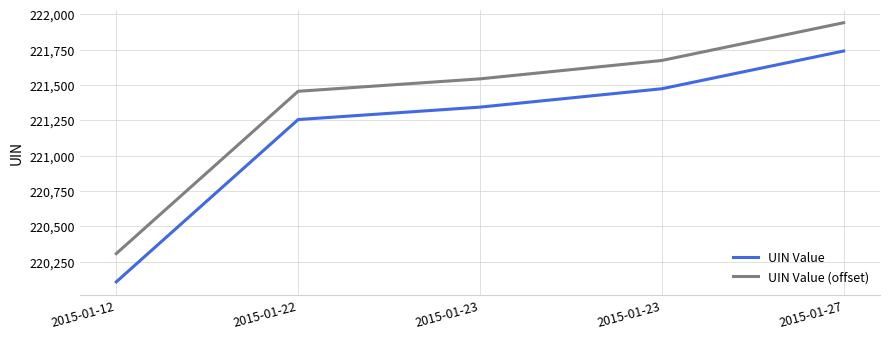

At which label is UIN Value (offset) closest to 221123?

2015-01-22